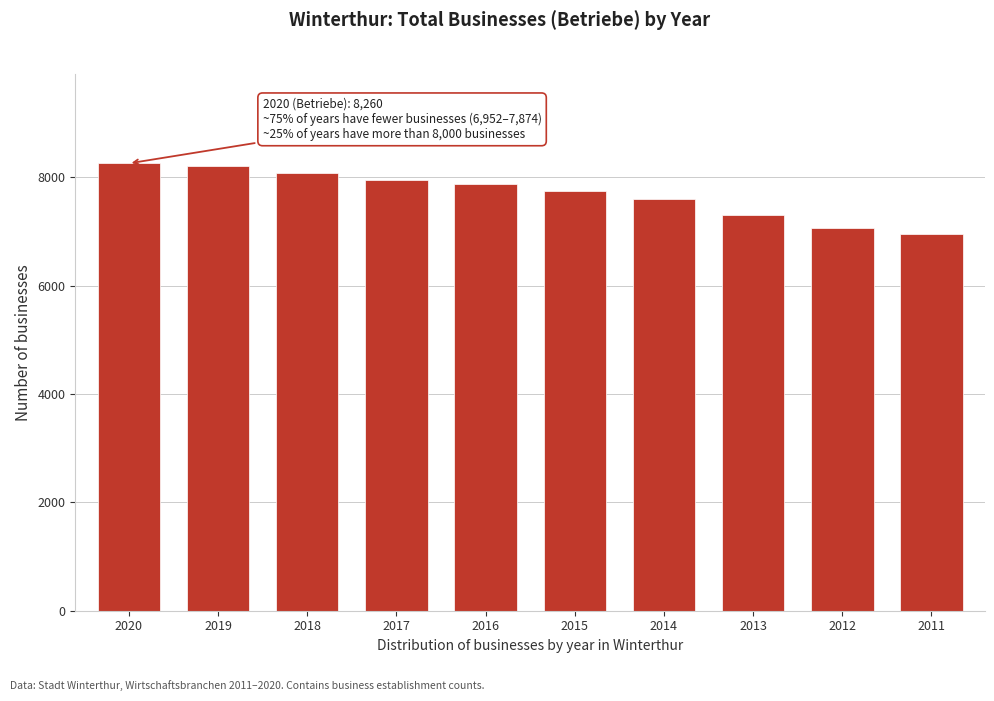

Reading right to left, transcribe all the data shown in this chart.

2011=6952	2012=7065	2013=7307	2014=7596	2015=7749	2016=7874	2017=7952	2018=8088	2019=8213	2020=8260